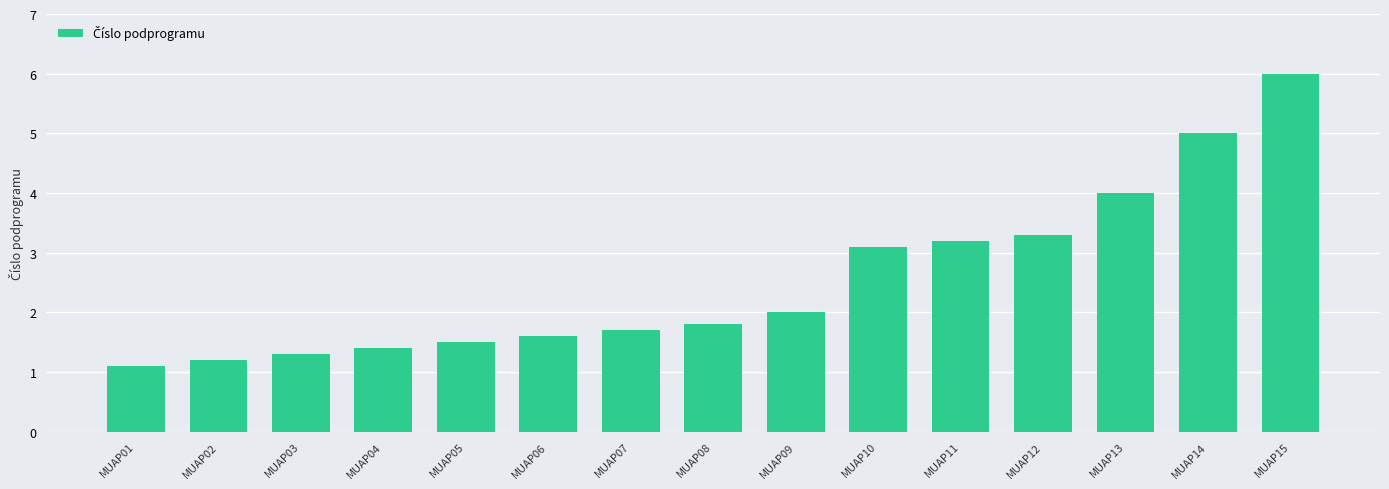

True or false: the data shows 1.5 at MUAP05.

True